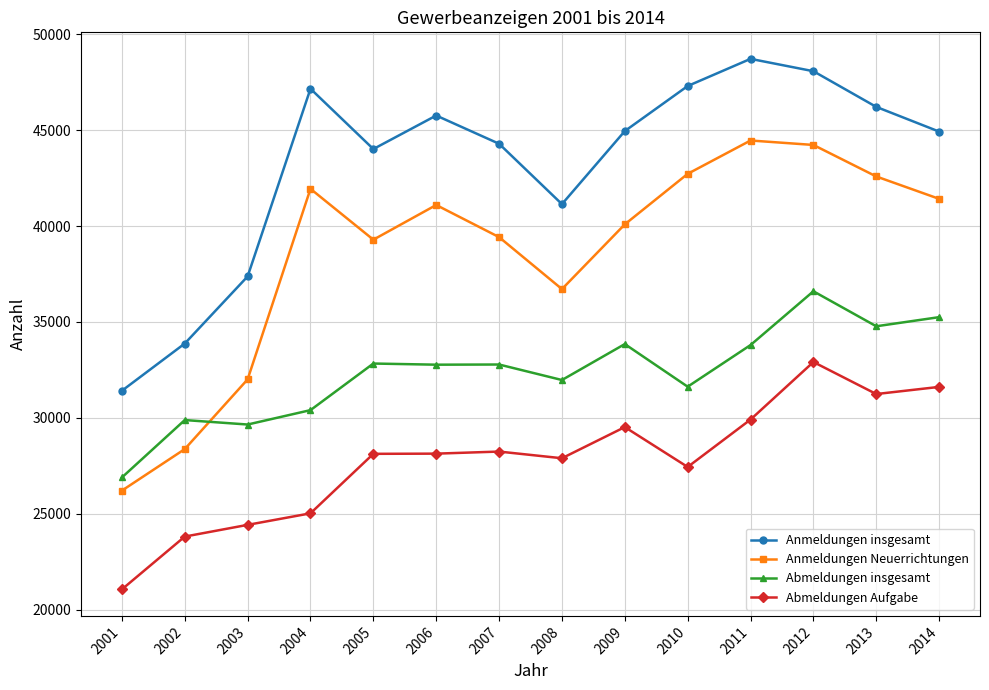

True or false: Anmeldungen Neuerrichtungen and Abmeldungen Aufgabe cross at least once.

False